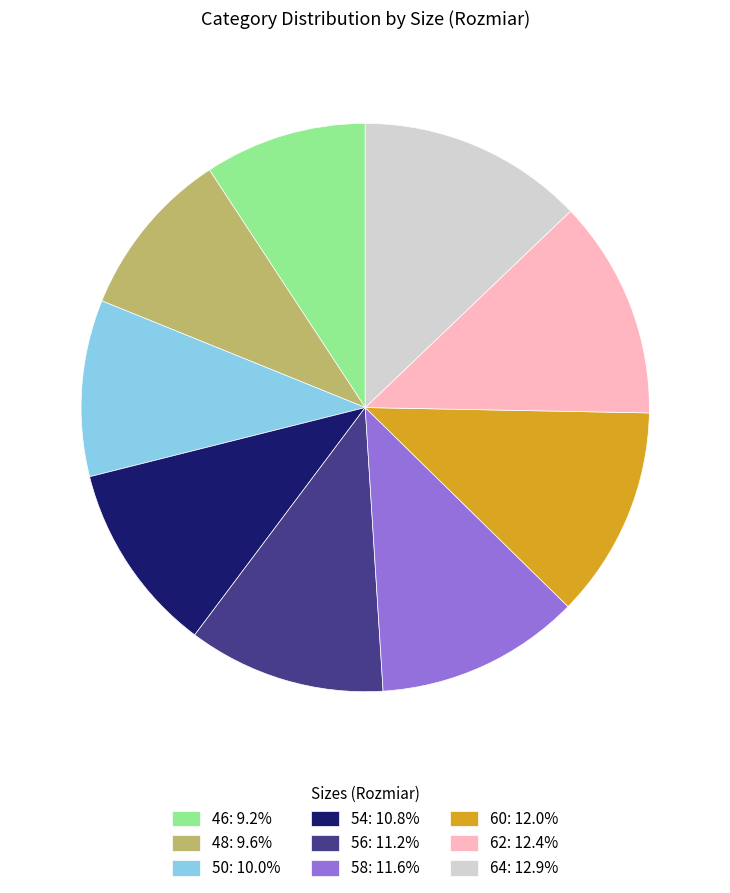

How many slices are in this pie chart?

9